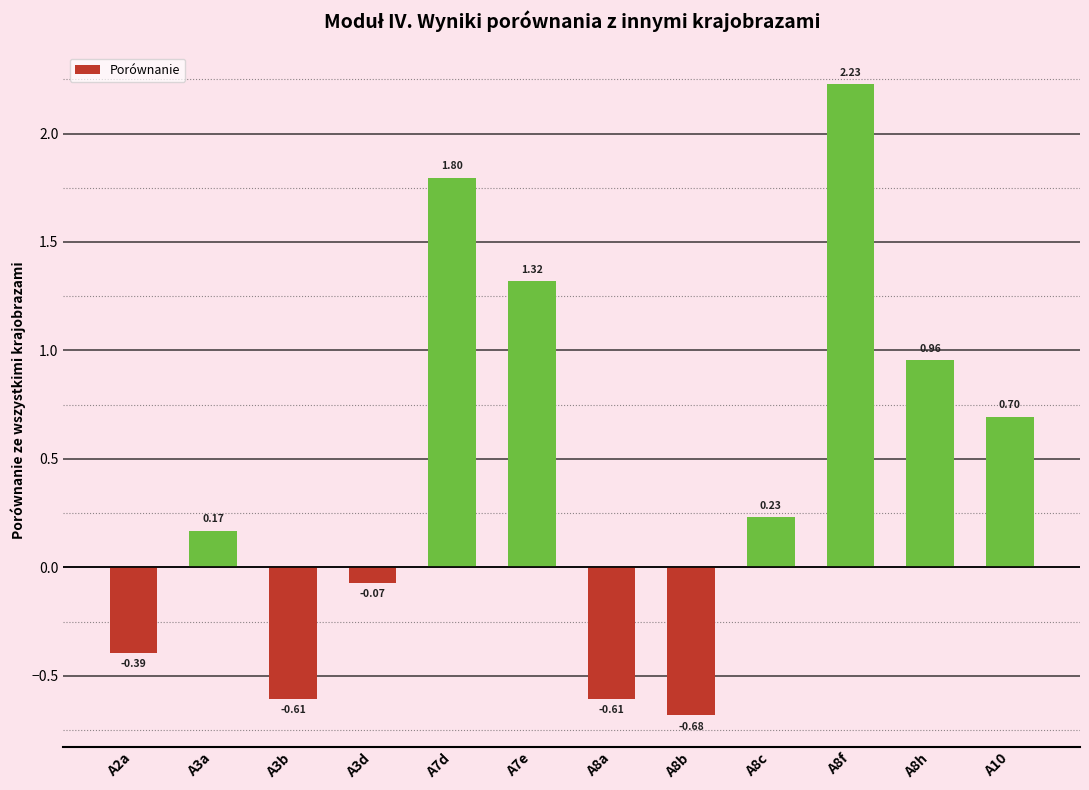

What is the change in value from A2a to A8c?

+0.6